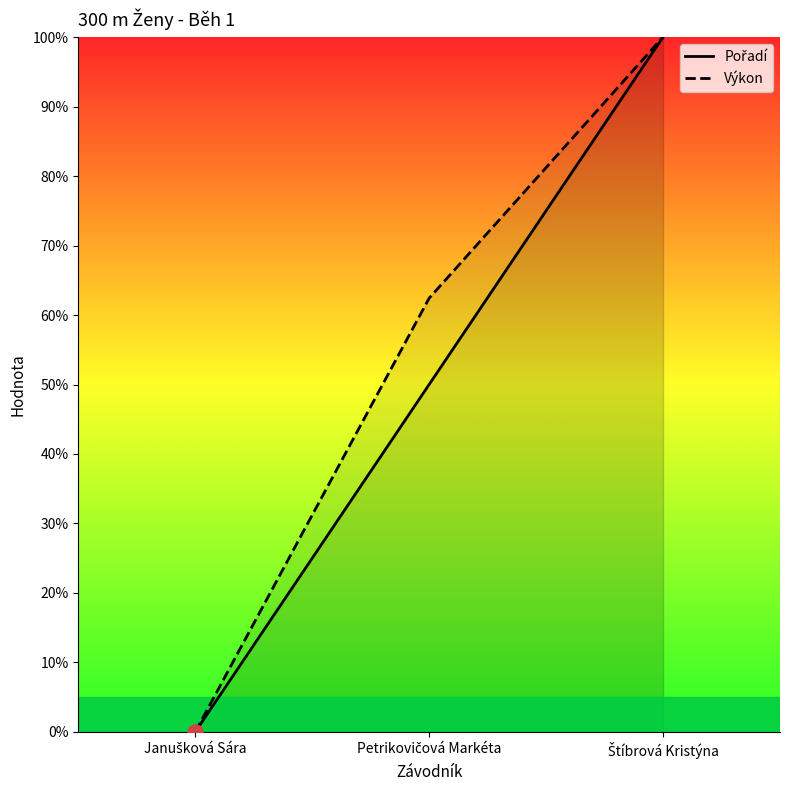

What is the total value across all series at Štíbrová Kristýna?

200.0